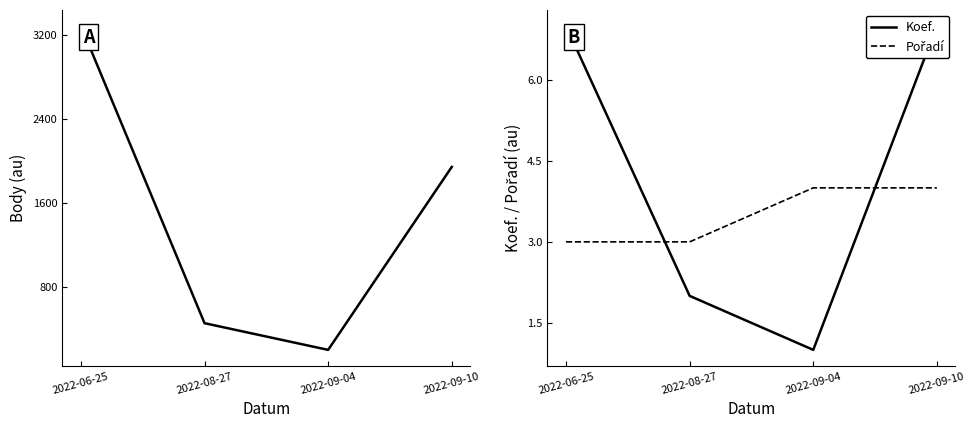

Between 2022-09-04 and 2022-09-10, which series saw the biggest shift?

Body